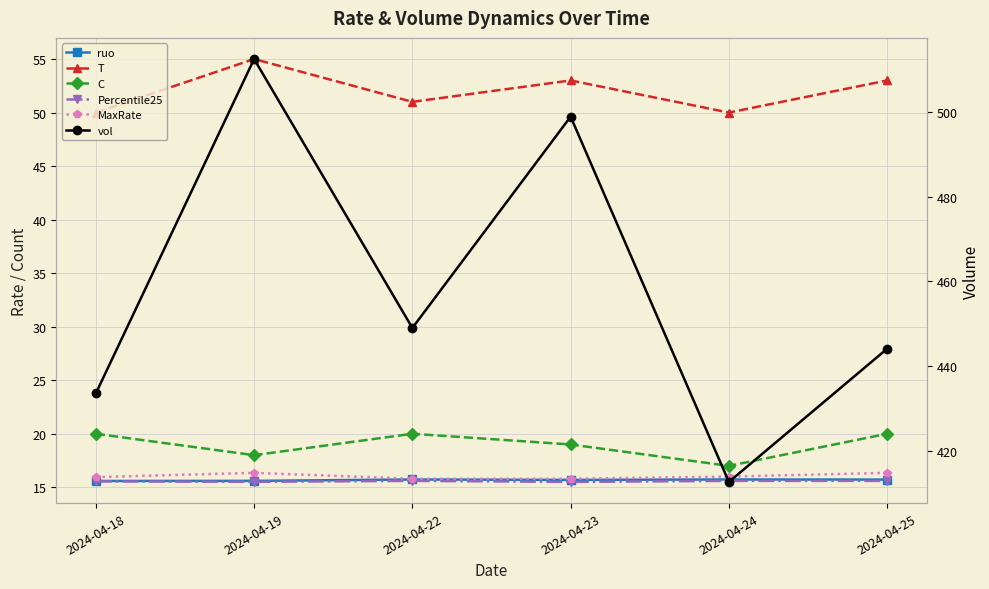

Between 2024-04-22 and 2024-04-24, which is larger?

2024-04-22